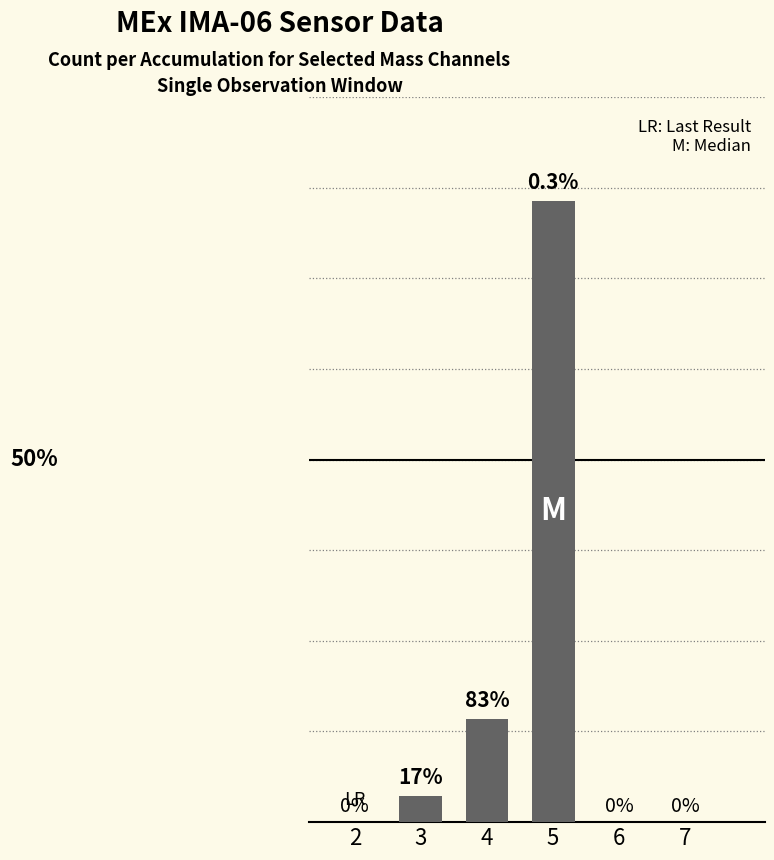

Are the bars horizontal?

No